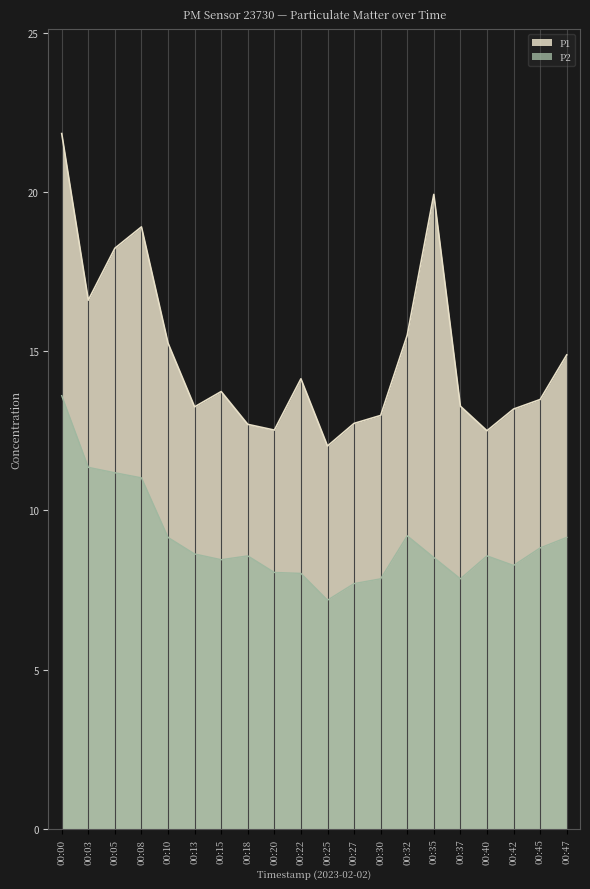

What is the difference between the second highest and second lowest values in the P1 series?

7.4